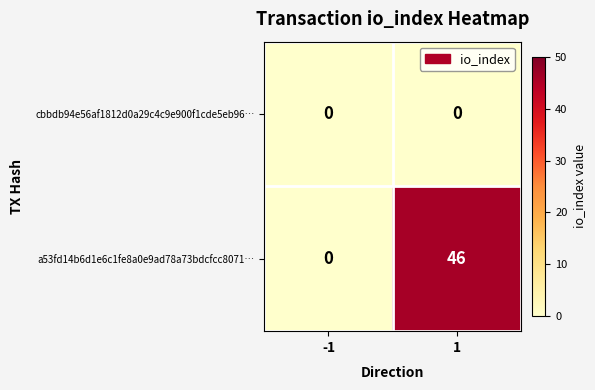

Reading left to right, what are all the values shown in this chart?

cbbdb94e56af1812d0a29c4c9e900f1cde5eb96…: 0	0
a53fd14b6d1e6c1fe8a0e9ad78a73bdcfcc8071…: 0	46